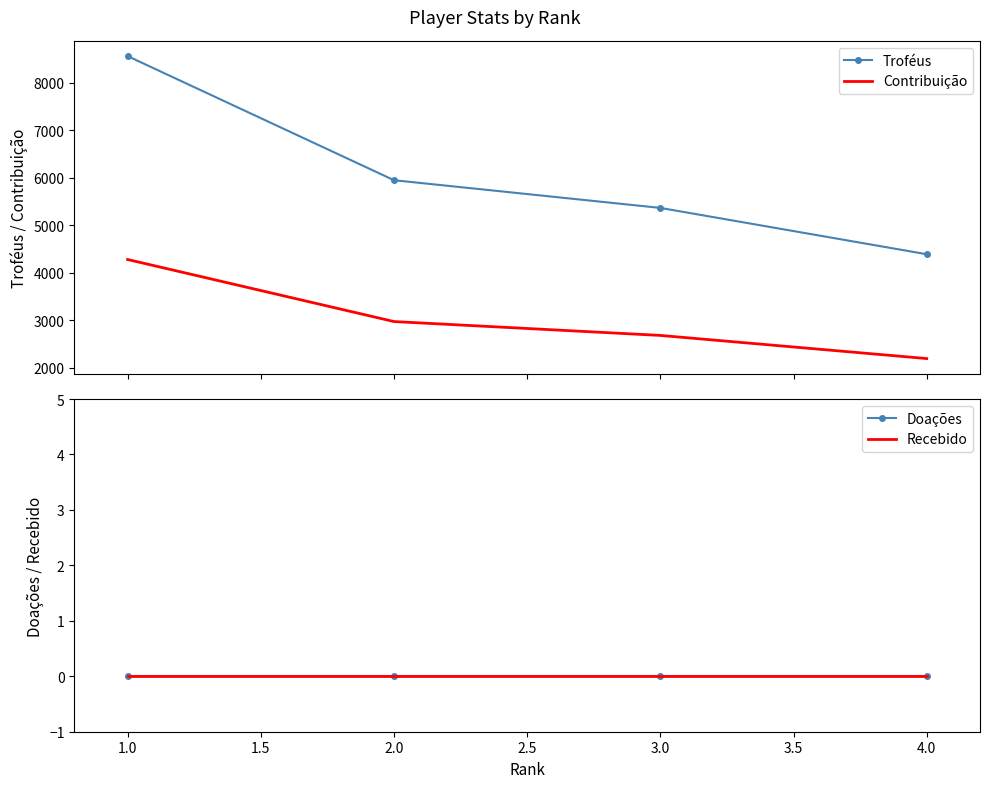

What are all the series names shown in the legend?

Troféus, Contribuição, Doações, Recebido